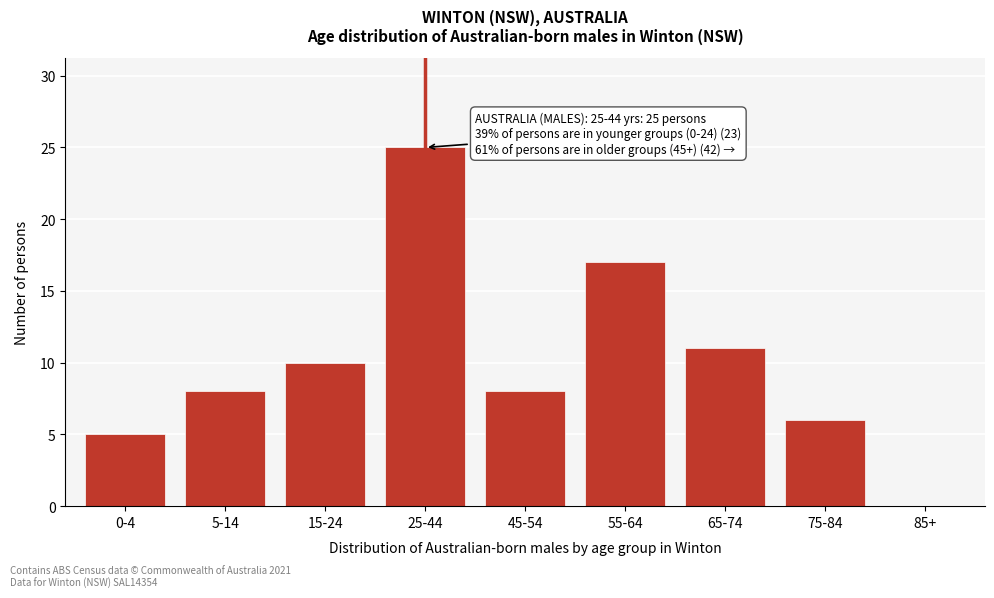

Reading left to right, transcribe all the data shown in this chart.

0-4=5	5-14=8	15-24=10	25-44=25	45-54=8	55-64=17	65-74=11	75-84=6	85+=0